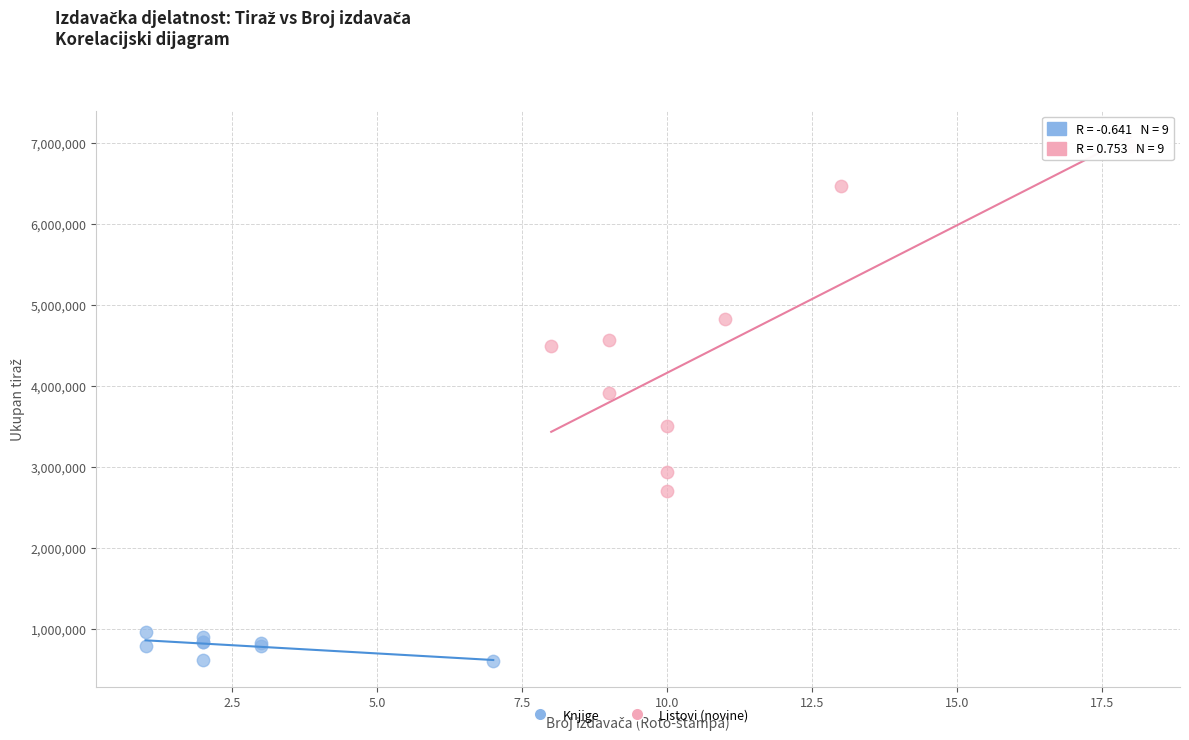

Which series reaches the maximum Y coordinate?

Listovi (novine)